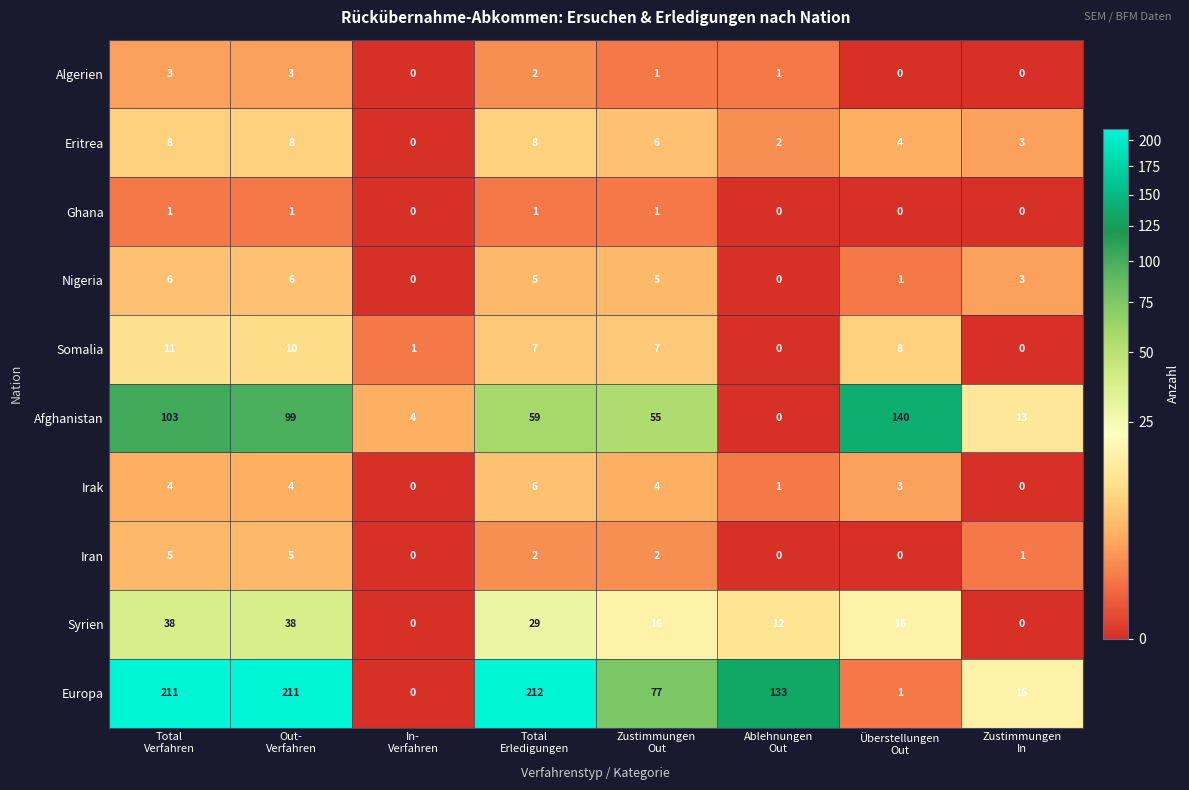

Between Total
Verfahren and In-
Verfahren, which series saw the biggest shift?

Europa